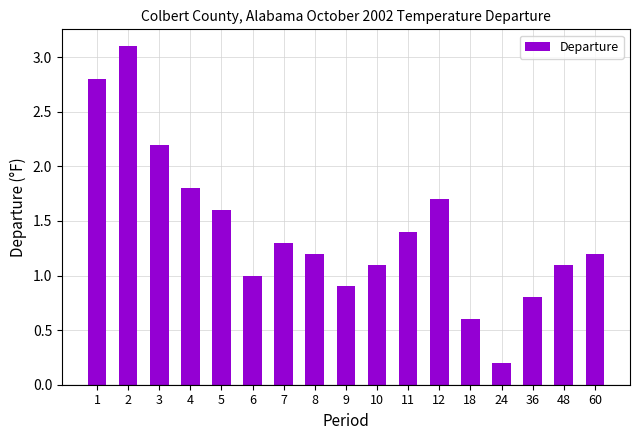

What is the smallest value displayed?

0.2